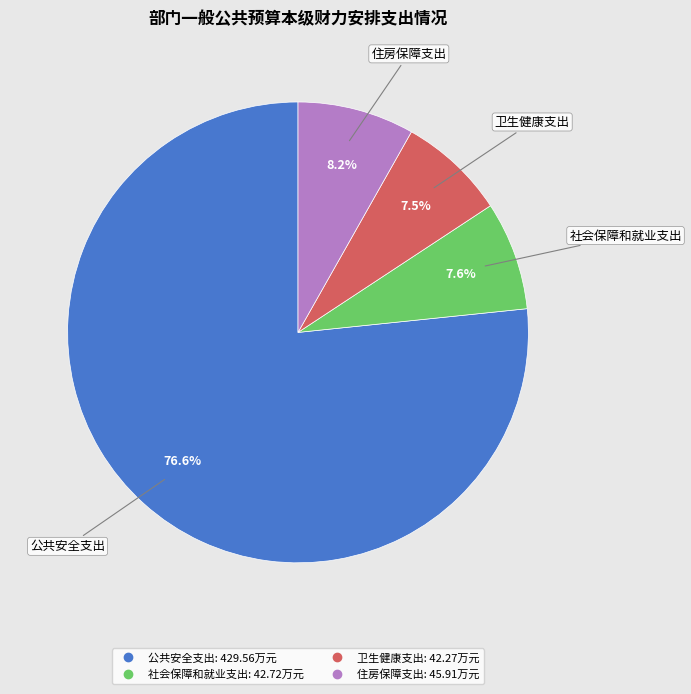

How much of the chart is everything except 社会保障和就业支出?

92.4%